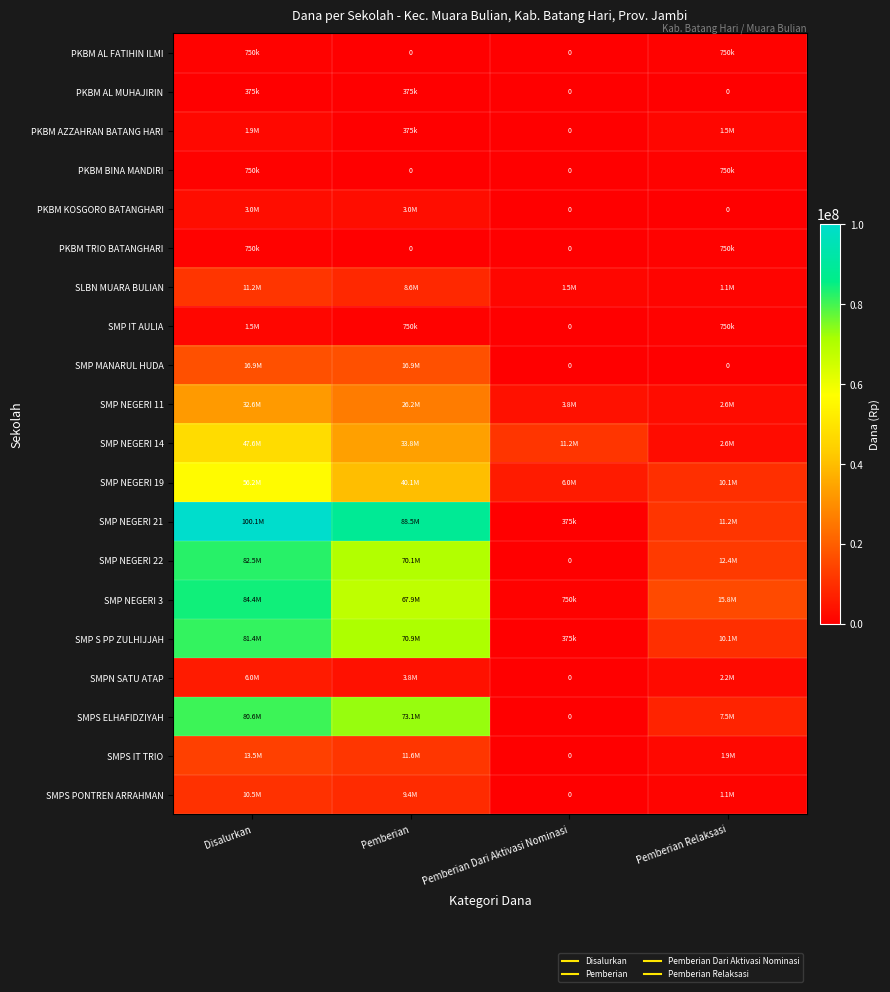

How many values in SMPS PONTREN ARRAHMAN are above zero?

3